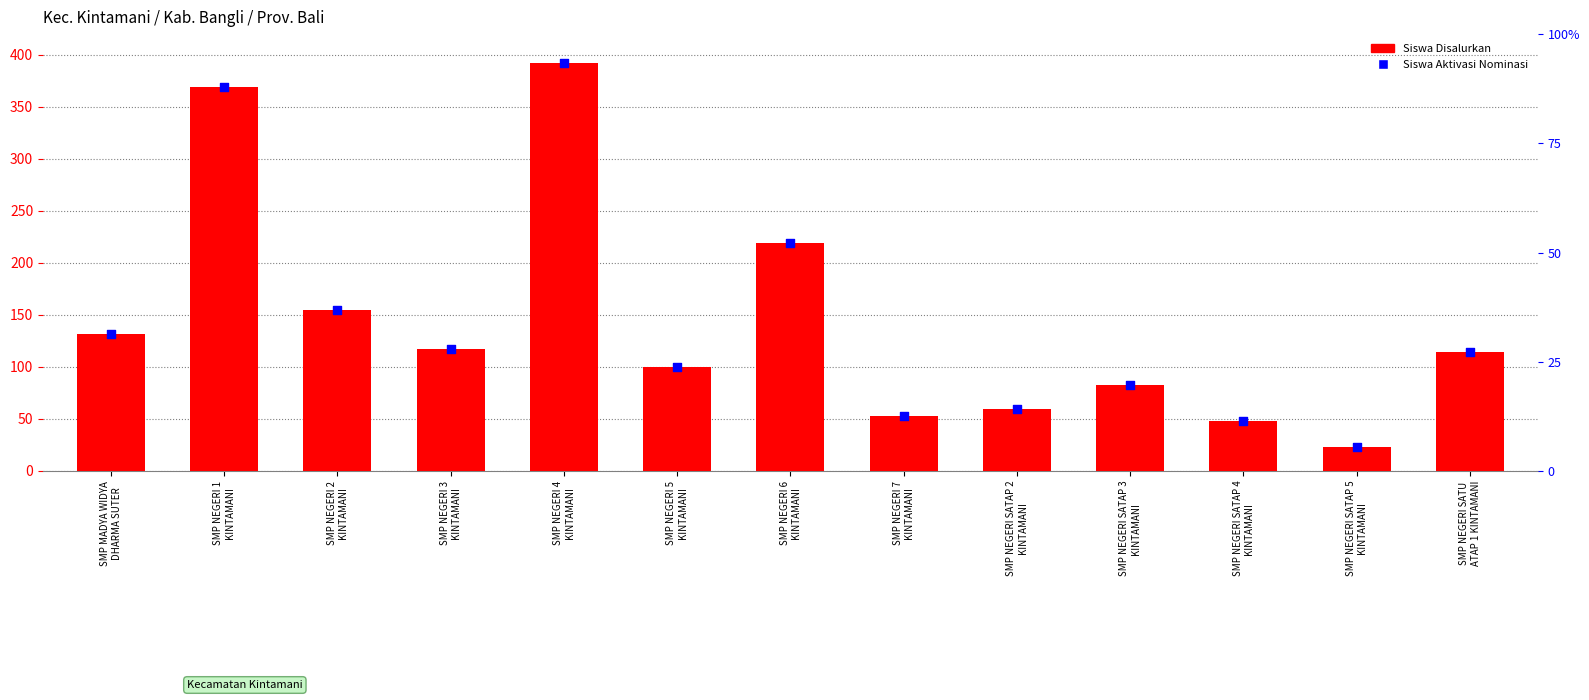

Between SMP NEGERI SATAP 3
KINTAMANI and SMP NEGERI 2
KINTAMANI, which is larger?

SMP NEGERI 2
KINTAMANI